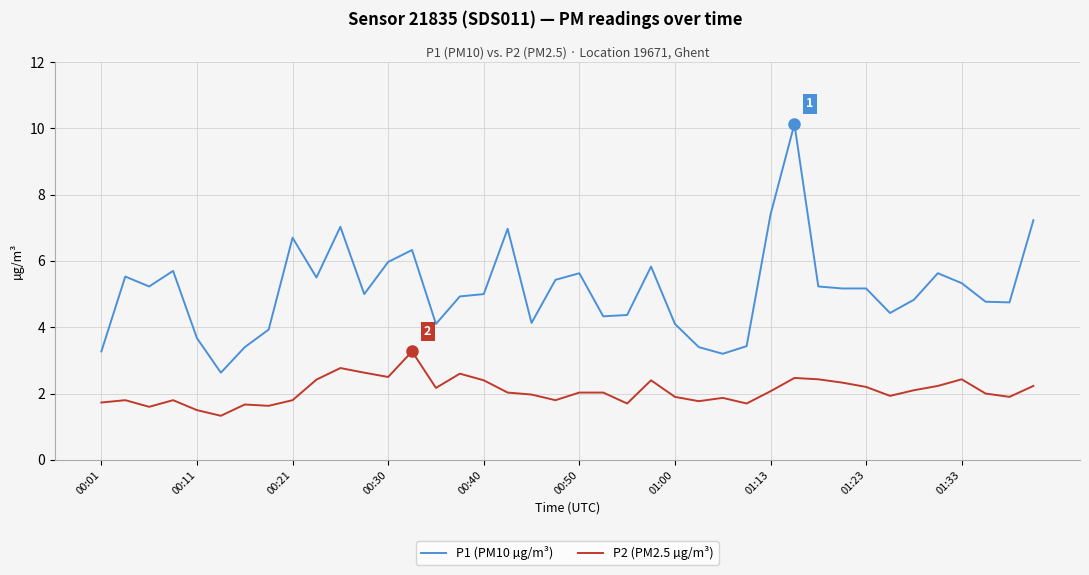

List the series in order of their peak value, highest first.

P1 (PM10 µg/m³), P2 (PM2.5 µg/m³)